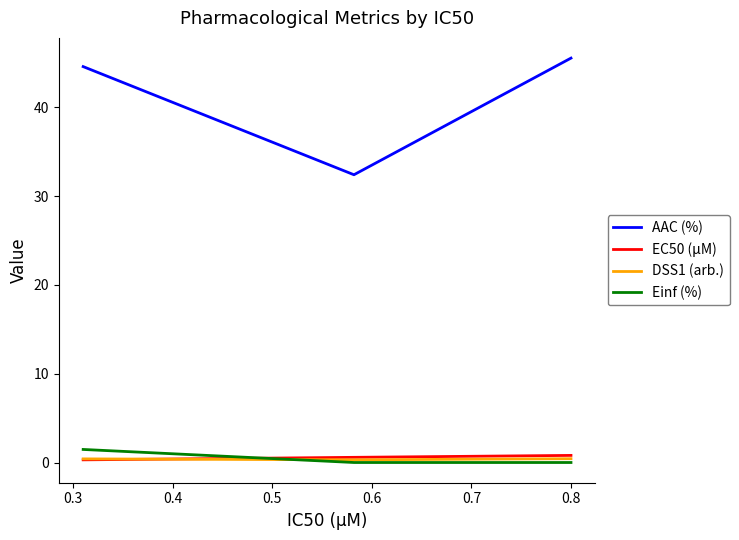

Rank the series by their maximum value, from highest to lowest.

AAC (%), Einf (%), EC50 (µM), DSS1 (arb.)